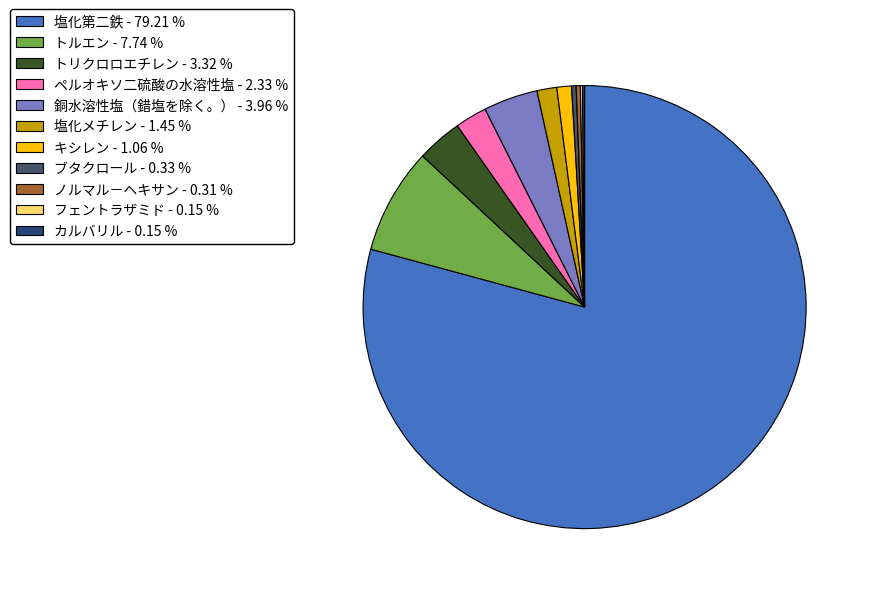

Which slice is the largest?

塩化第二鉄